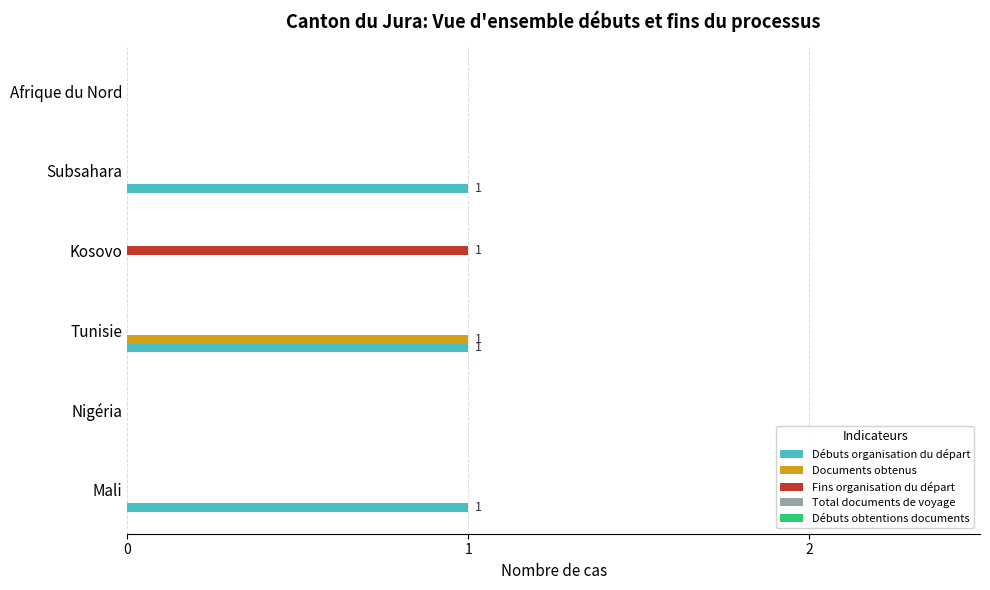

How many distinct data groups are displayed?

3